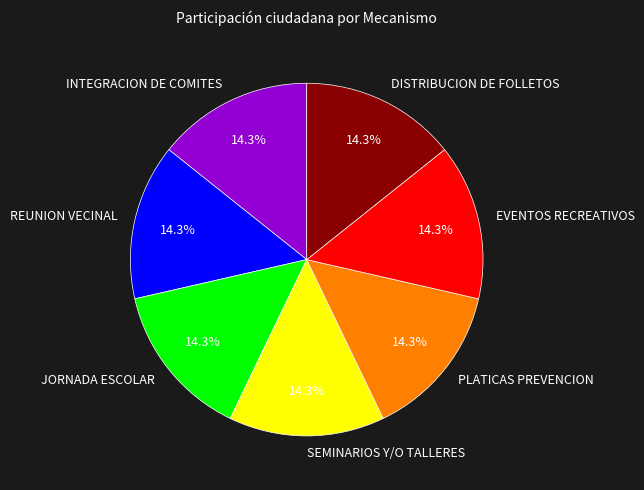

Count the number of slices in the pie.

7